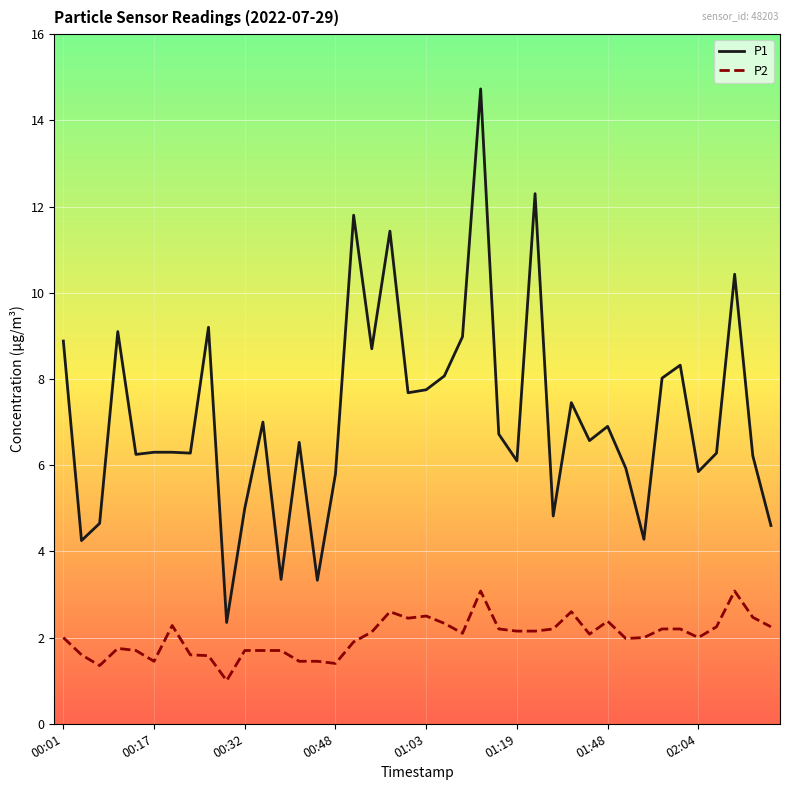

Rank the series by their maximum value, from lowest to highest.

P2, P1